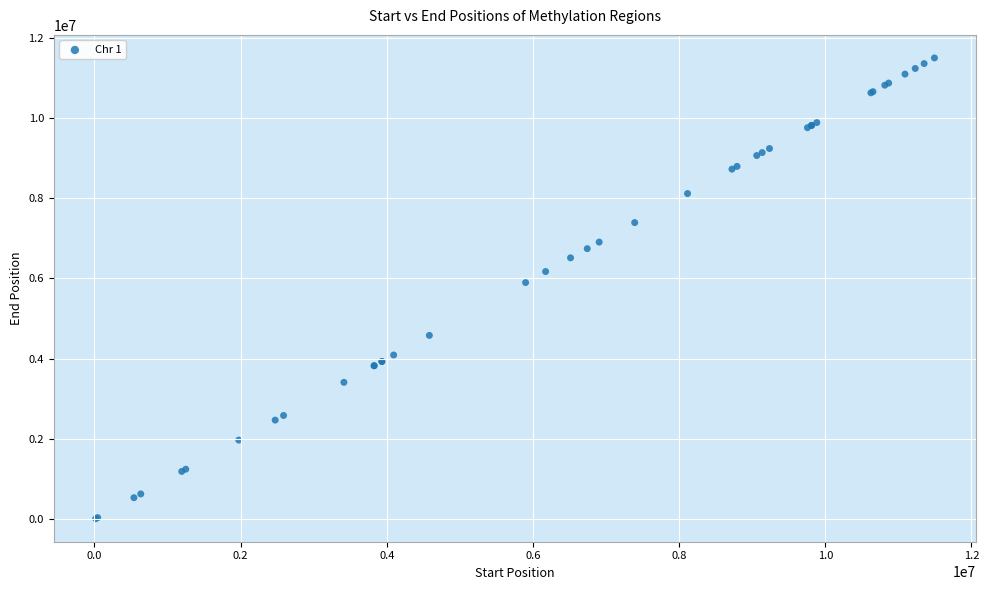

What Y value in the scatter plot is closest to 5755609?

5899447